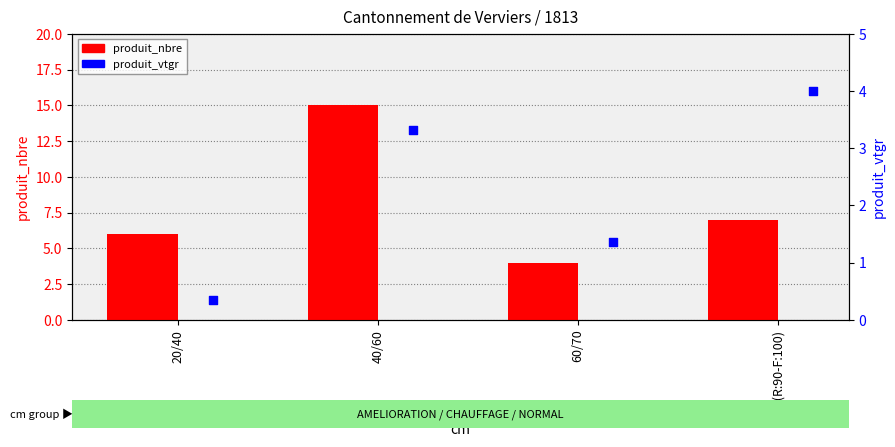

Which series has the largest total across all categories?

produit_nbre